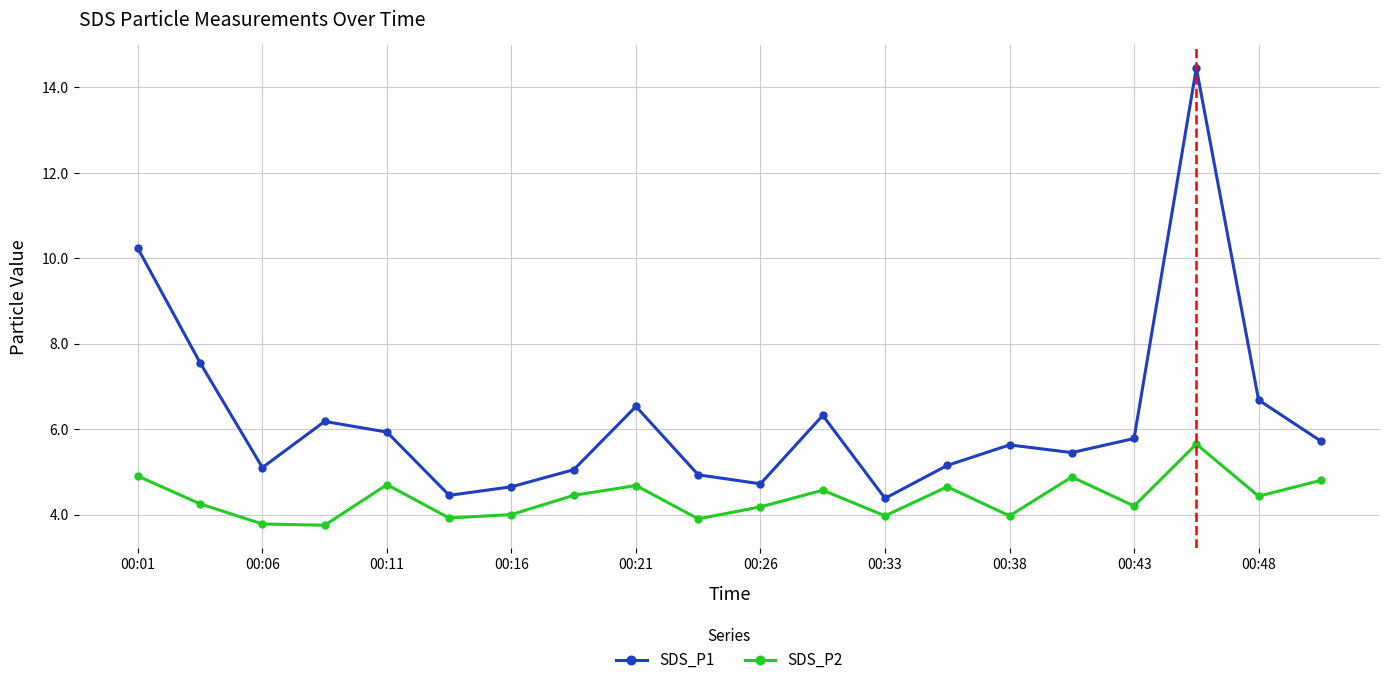

Which series has the widest spread of values?

SDS_P1